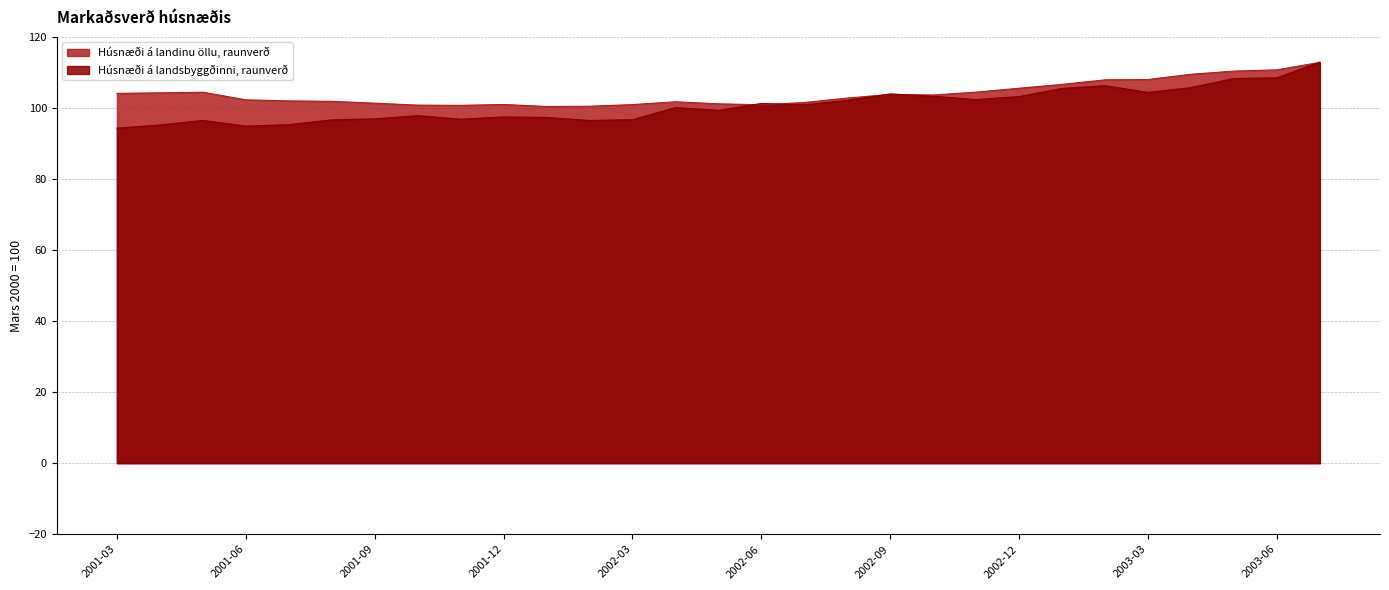

How many interior local peaks does the Húsnæði á landinu öllu, raunverð series have?

4